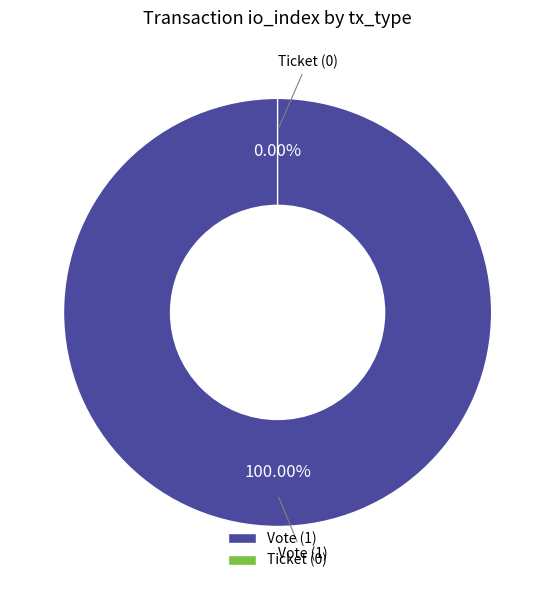

What is the change in value from Vote to Ticket?

-1